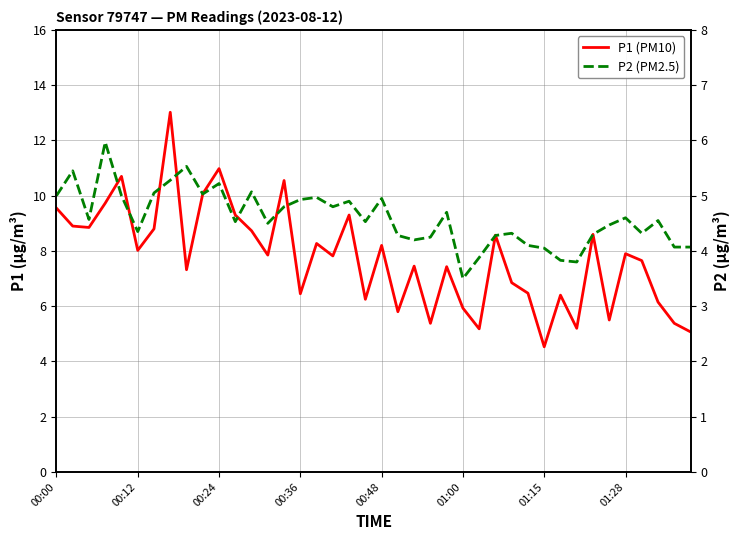

Which series has the widest spread of values?

P1 (PM10)